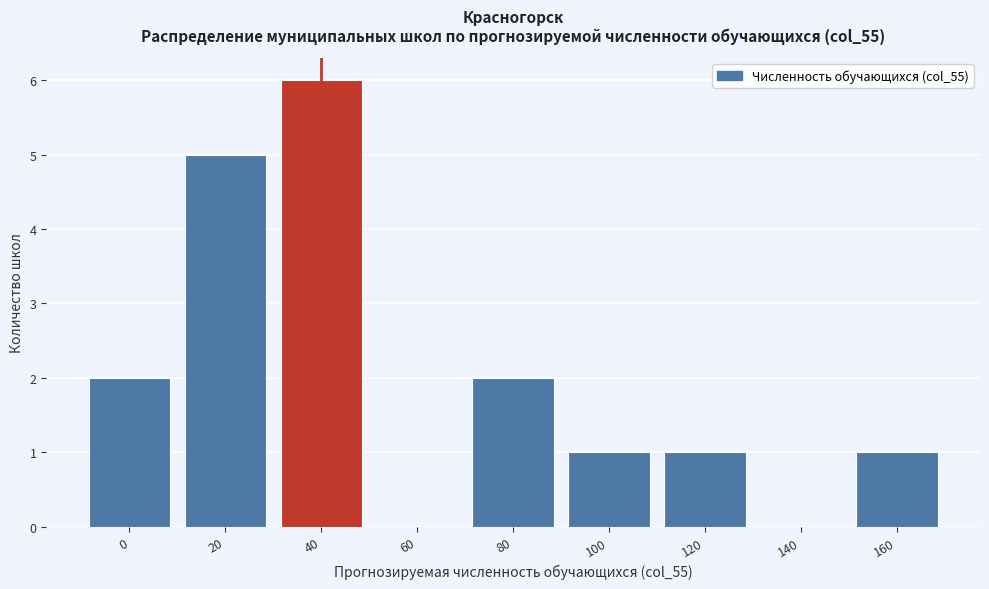

Reading left to right, list all the values displayed in this chart.

0=2	20=5	40=6	60=0	80=2	100=1	120=1	140=0	160=1